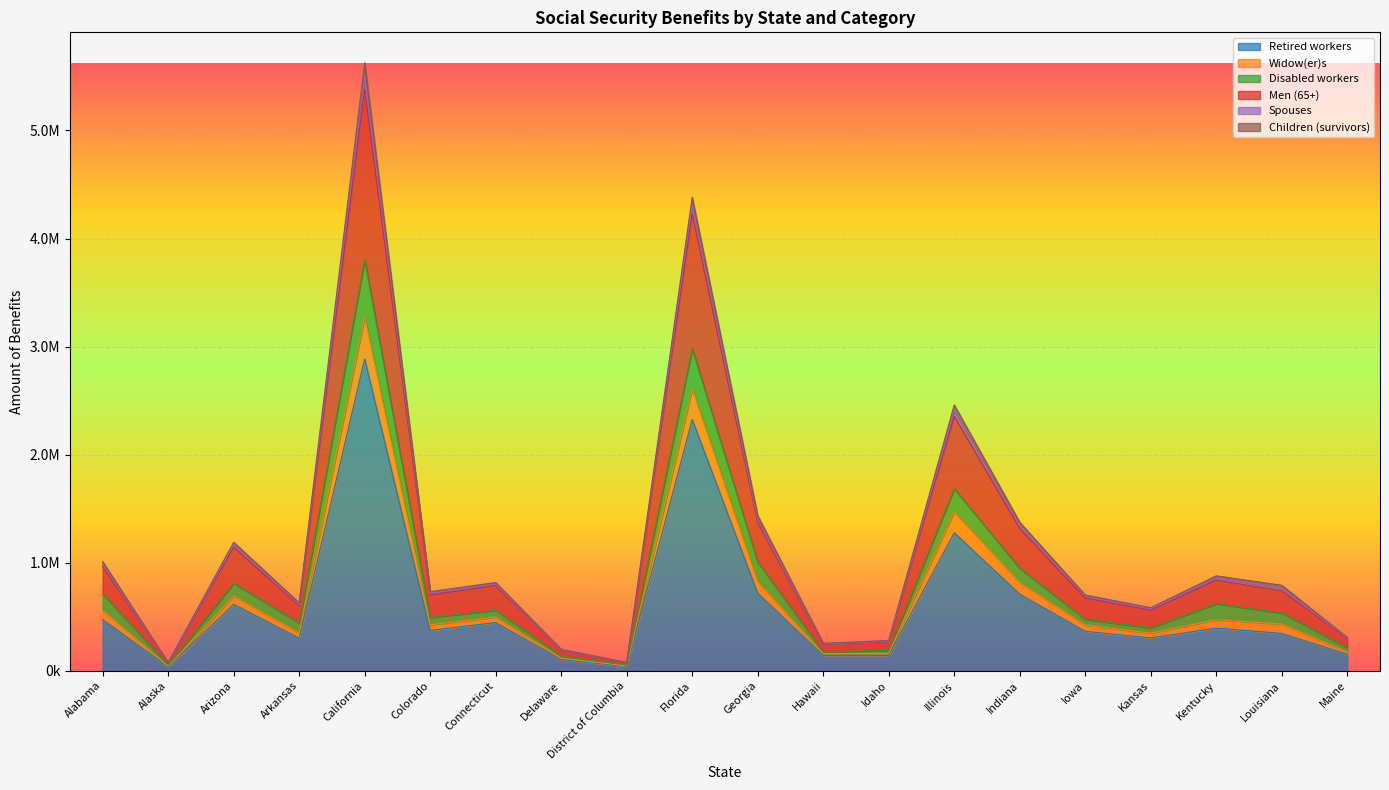

The Disabled workers series shows 36599 at Alaska. True or false?

False